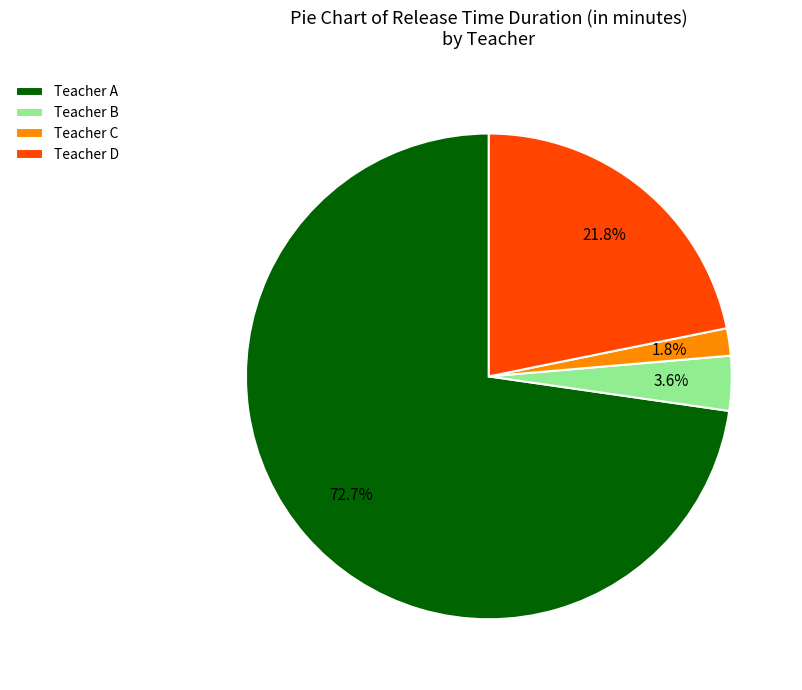

Is it true that Teacher C is 2% of the pie?

True